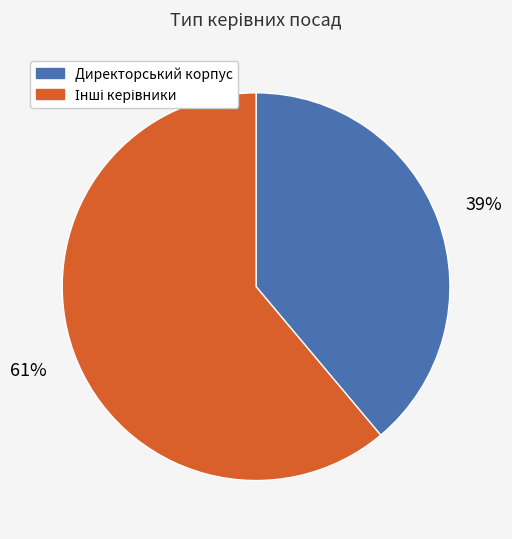

Is there any slice that represents more than half of the pie?

Yes